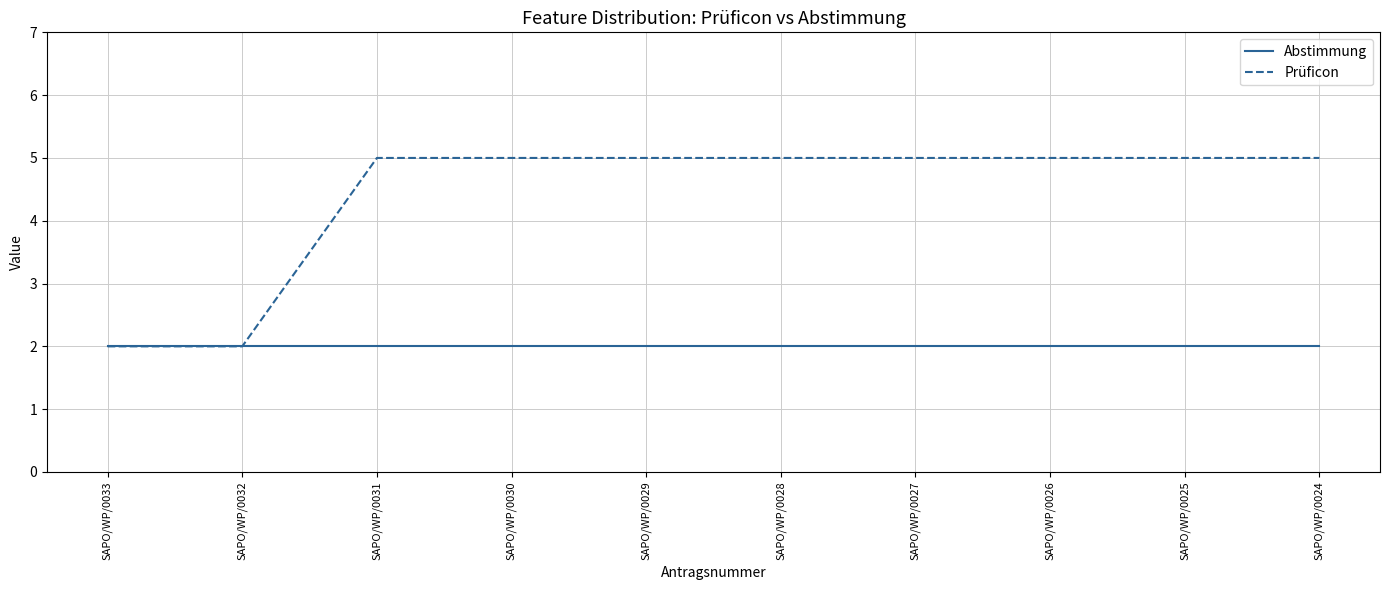

Which series has the largest total across all categories?

Prüficon